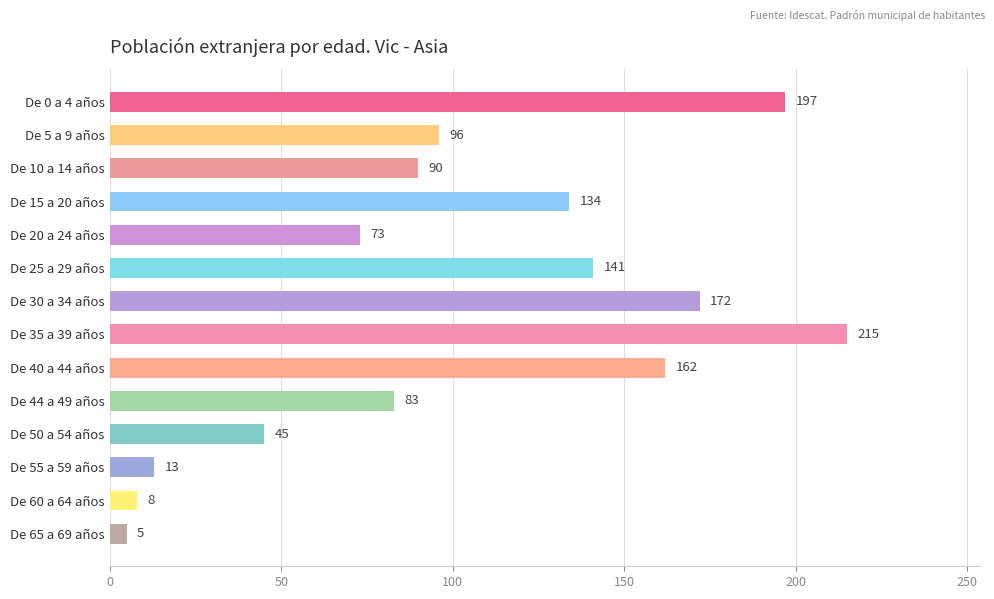

What is the difference between the maximum and second lowest values?

207